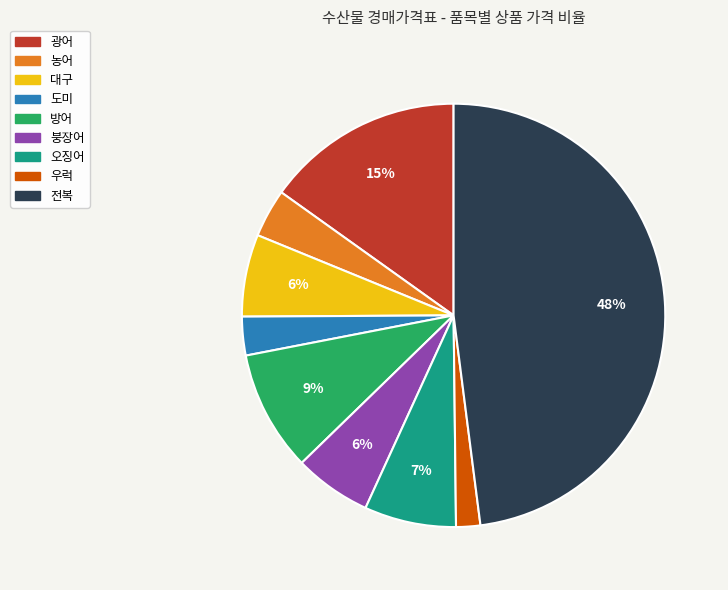

Combined, do 붕장어 and 광어 account for over 50%?

No